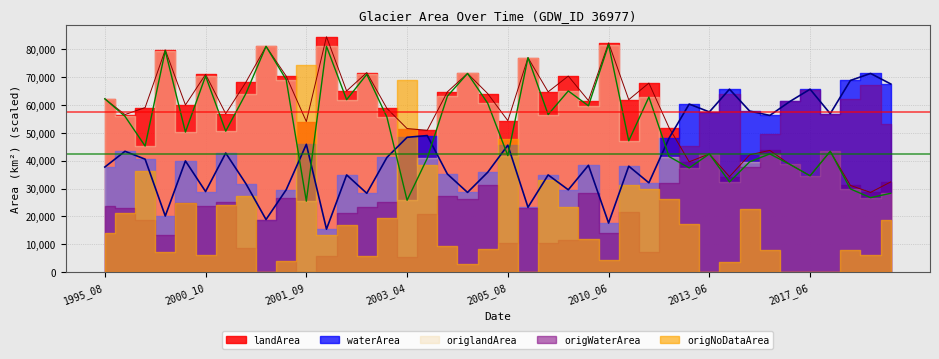

How many lines are shown in the chart?

3